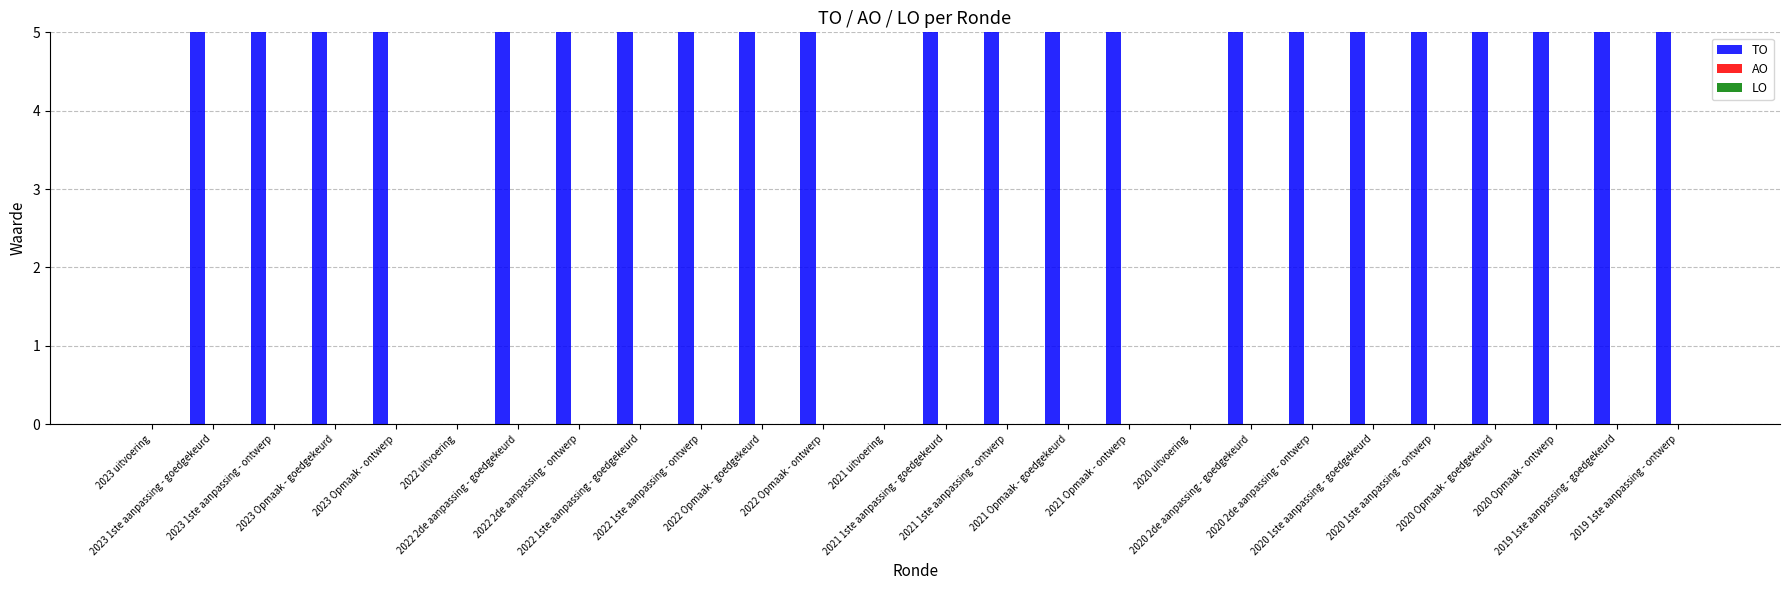

What is the greatest value displayed?

5